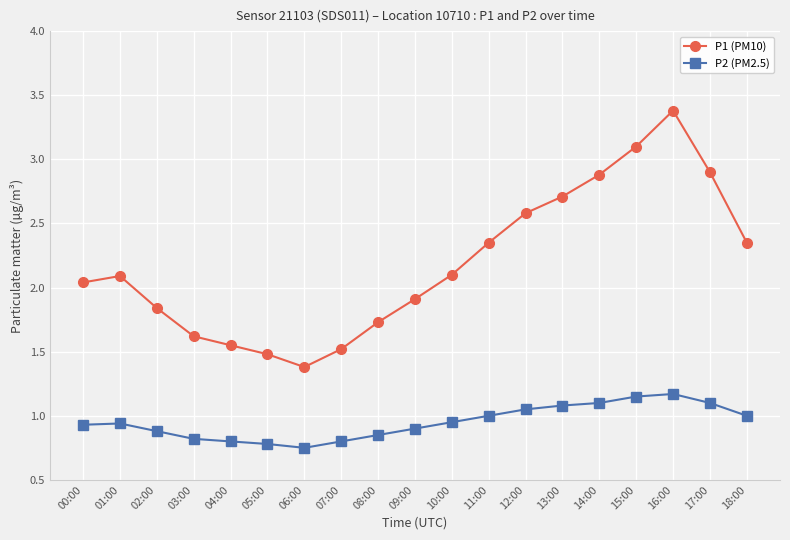

Which label corresponds to the smallest value in the chart?

06:00